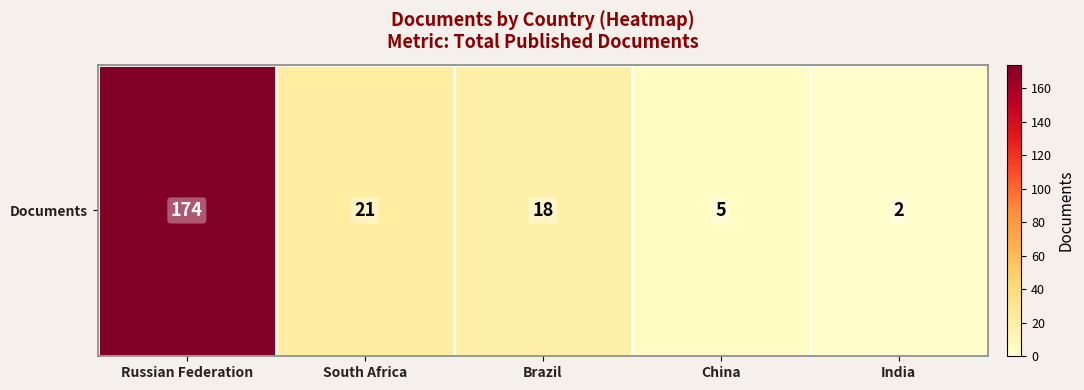

True or false: the data shows 1 at China.

False